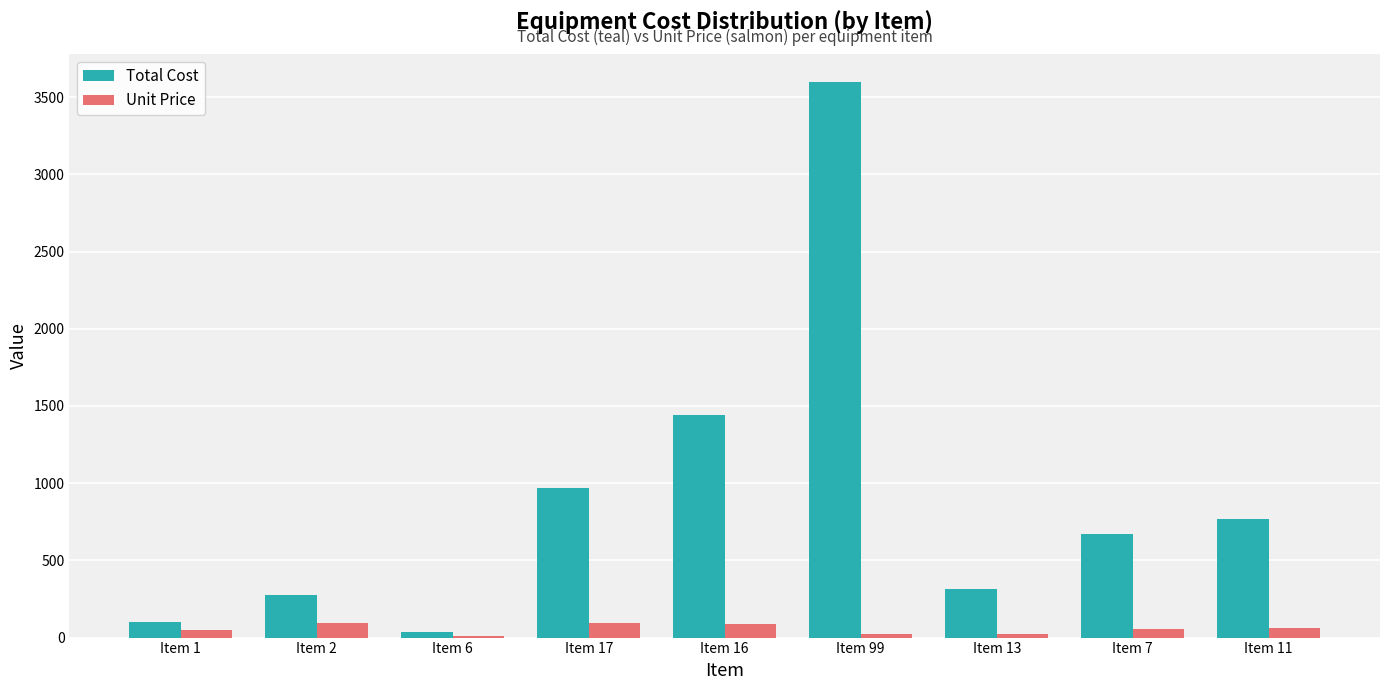

At which label is Total Cost closest to 1816?

Item 16